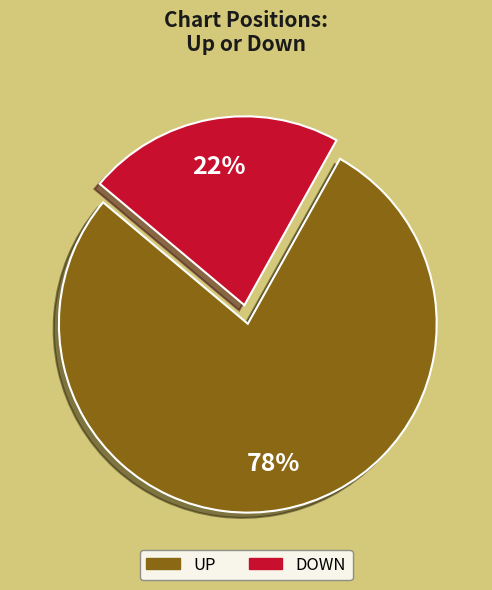

To the nearest percent, what is the difference between the largest and smallest slice percentages?

56%